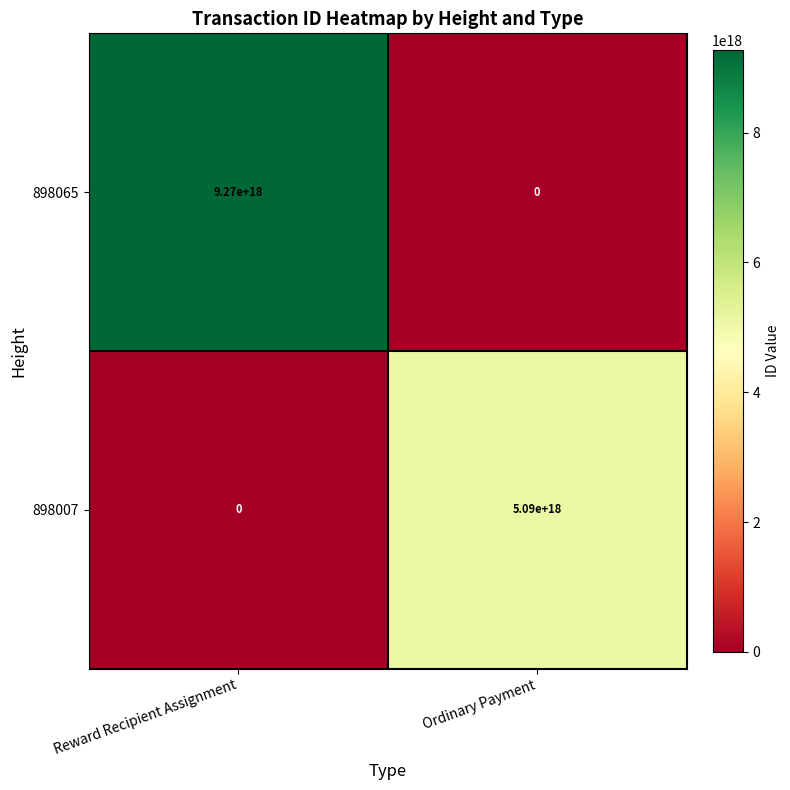

Where is 898007 nearest to the value 2545000000000000000?

Reward Recipient Assignment